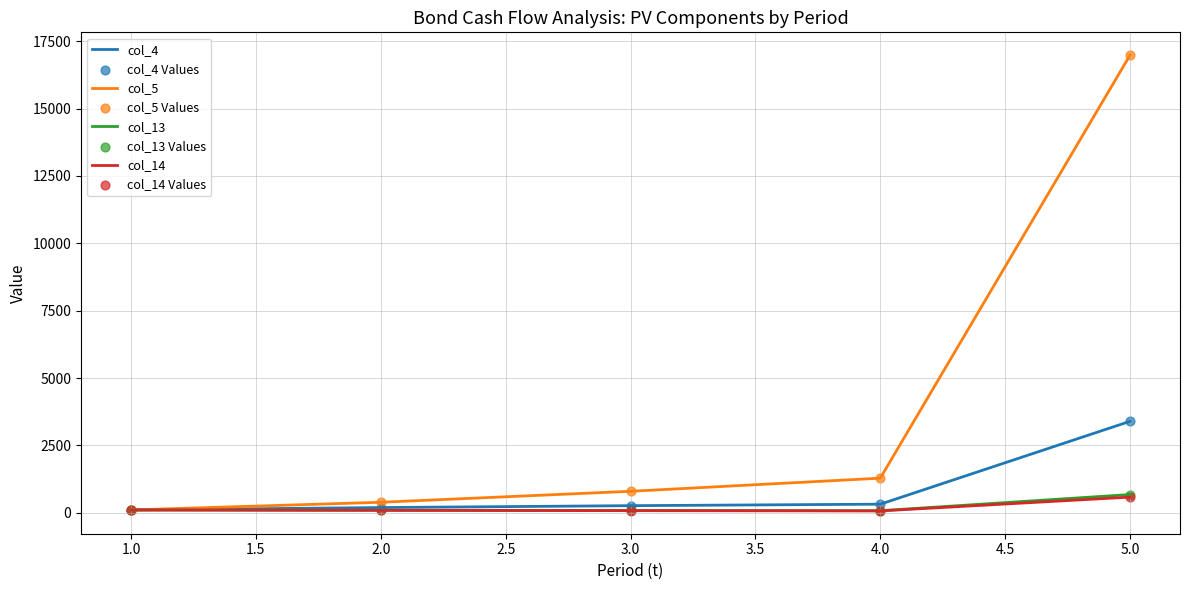

At how many categories does at least one series exceed 10104?

1